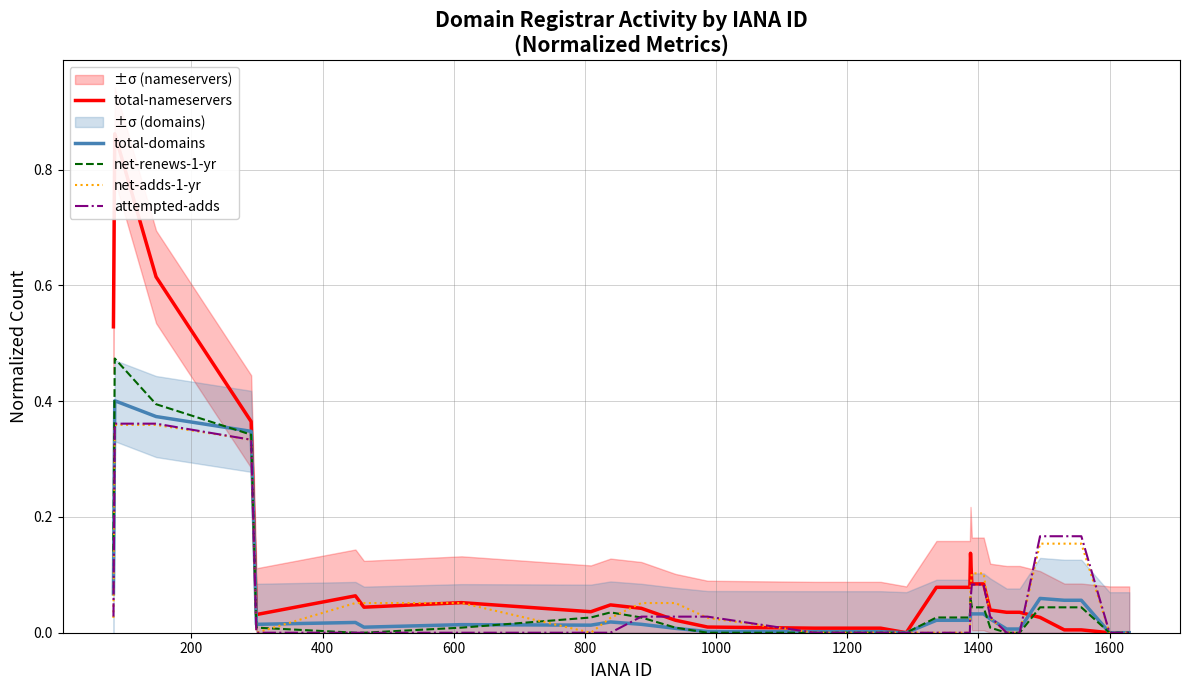

How many data points in total-domains are above 0?

26